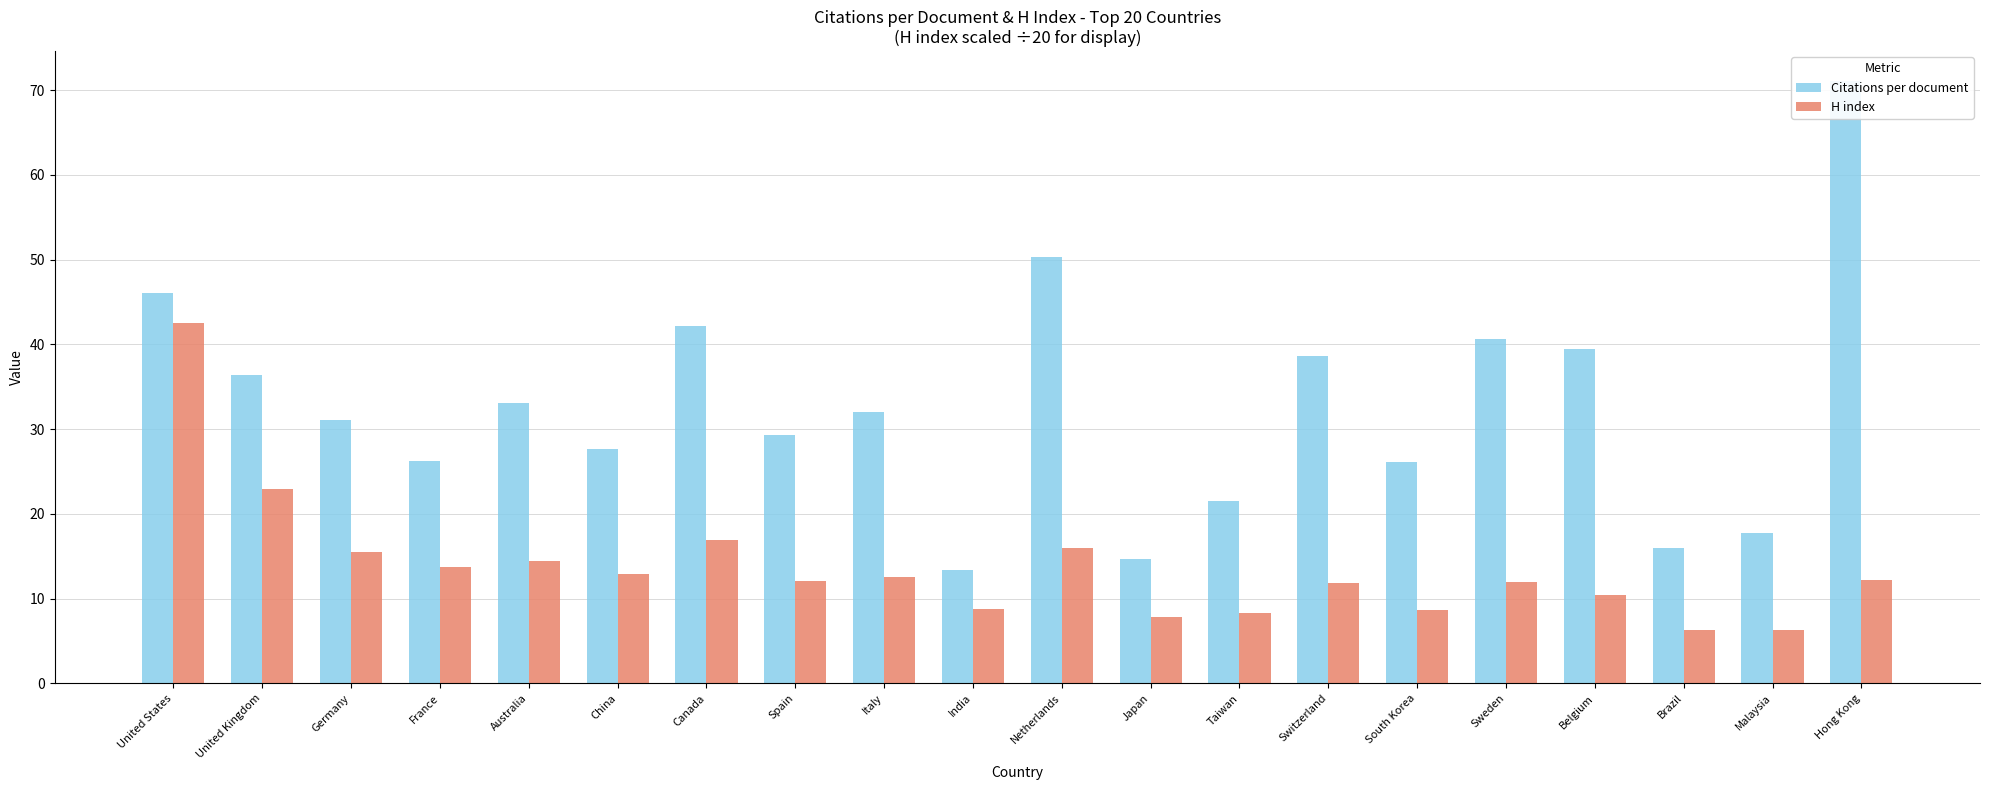

Read the H index value at Brazil.

6.3